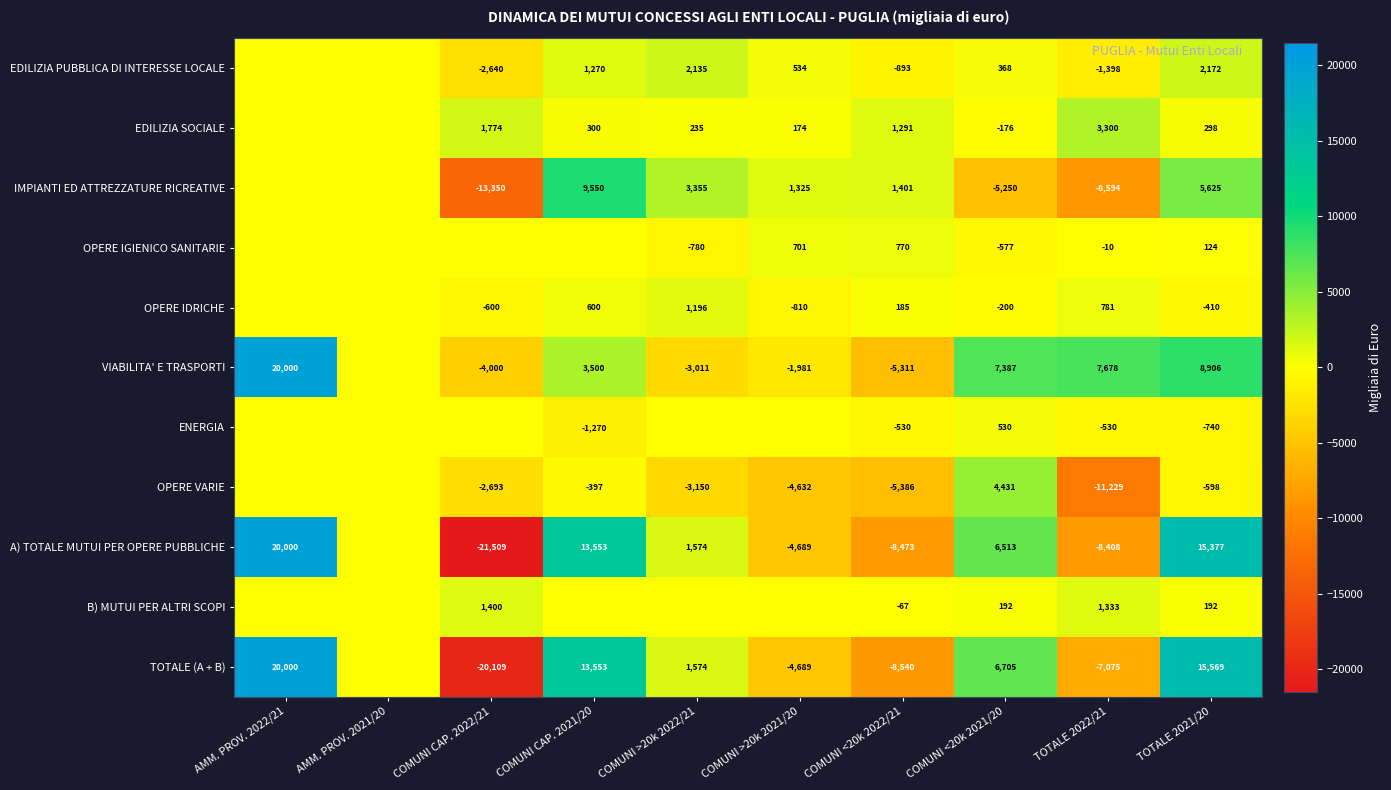

Is it true that A) TOTALE MUTUI PER OPERE PUBBLICHE equals -21509 at COMUNI CAP. 2022/21?

True